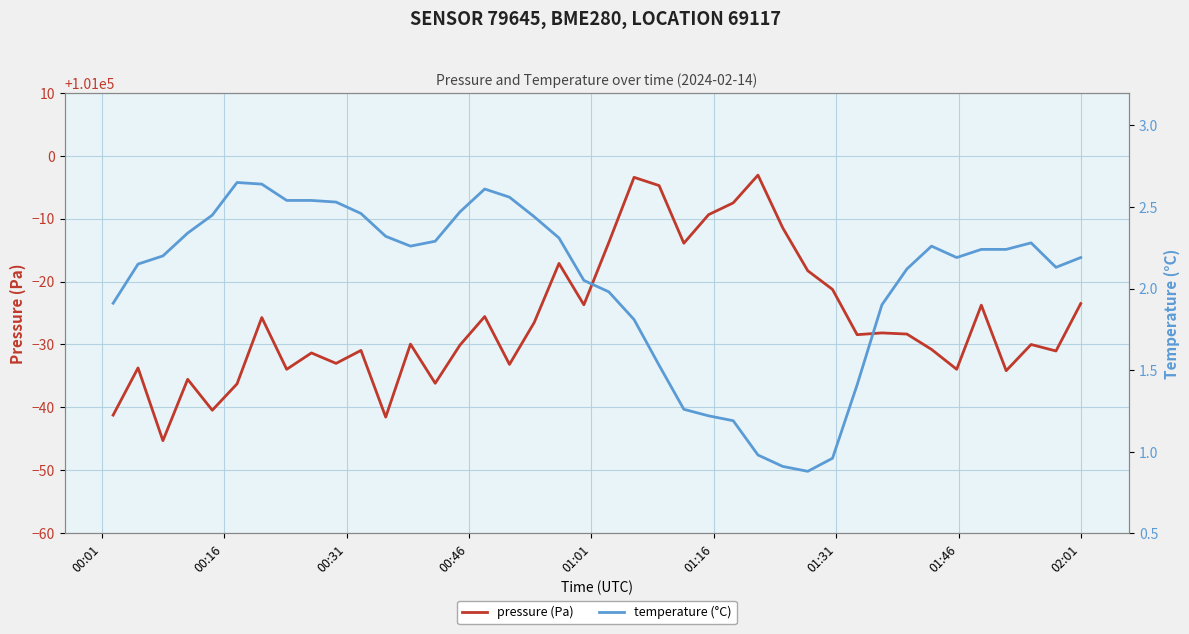

What are all the series names shown in the legend?

pressure (Pa), temperature (°C)